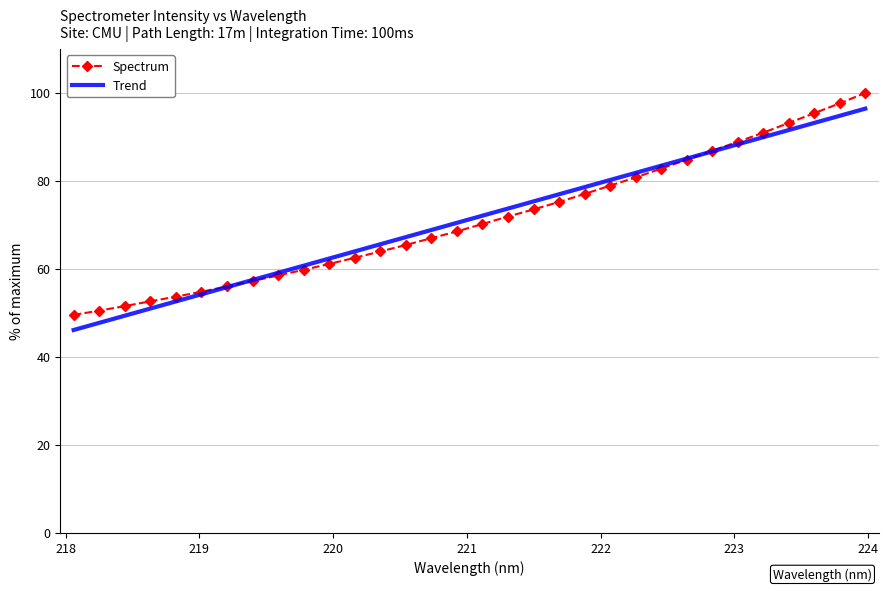

What is the value of the Spectrum point at the 18th from the left?

71.9